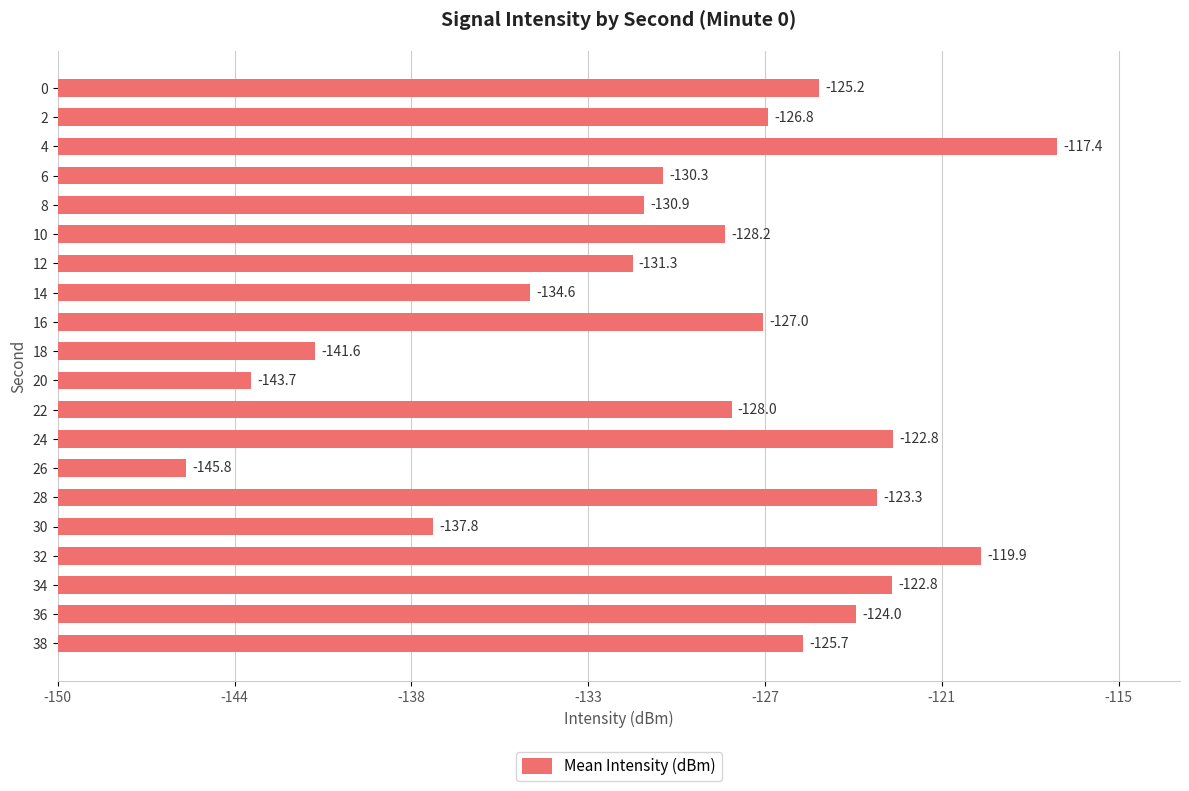

Are the bars horizontal?

Yes